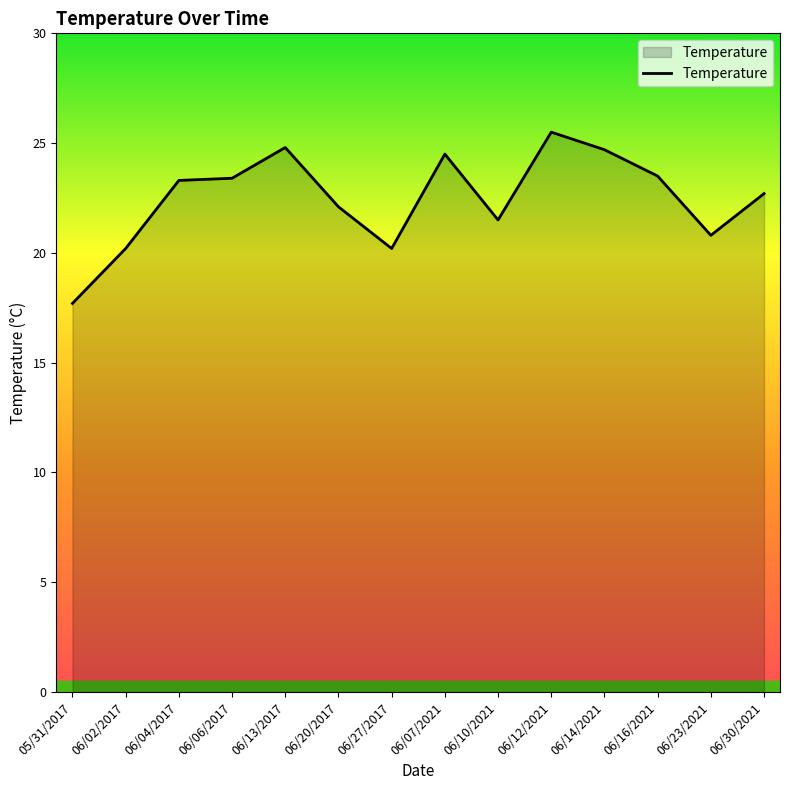

How many values exceed 23?

7